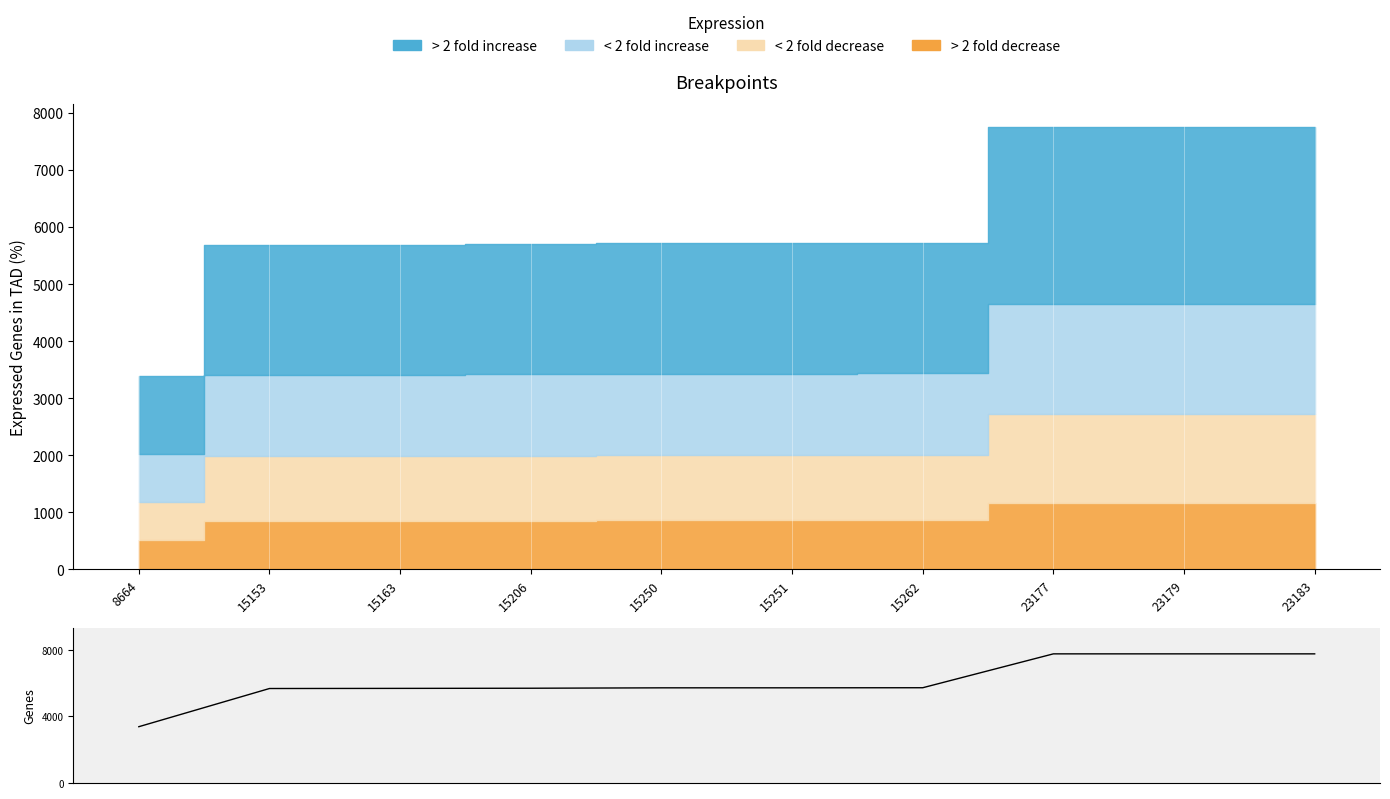

The value at 15153 is 5679. True or false?

True